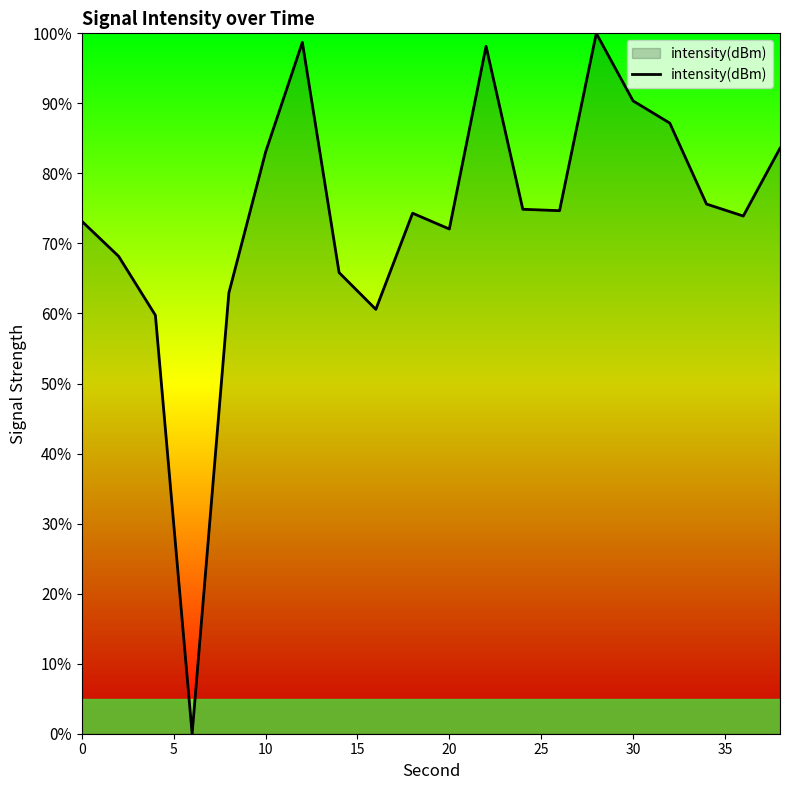

How many lines are shown in the chart?

1